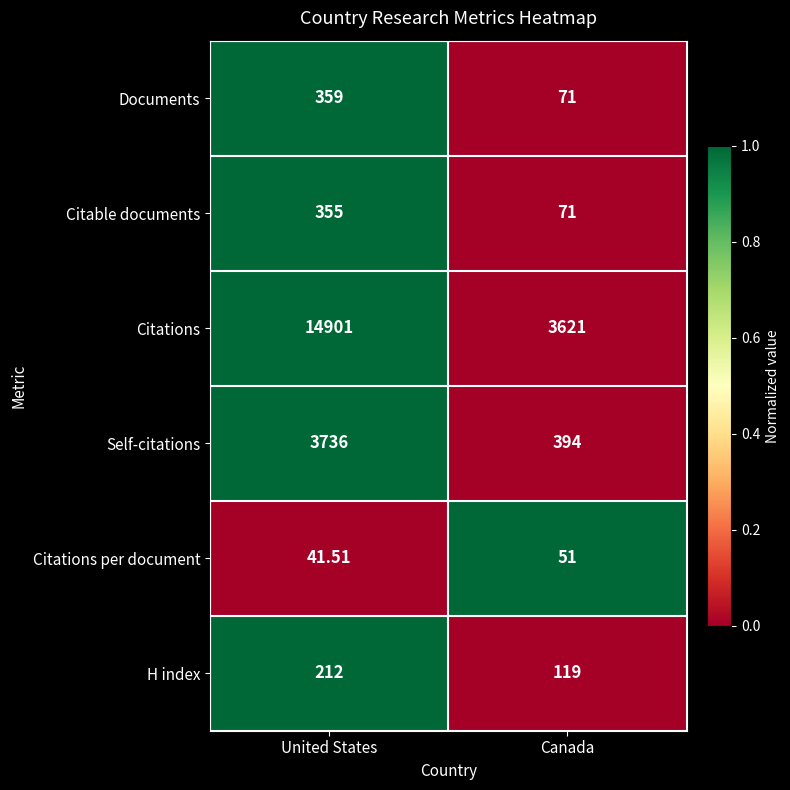

Which series changed the most between United States and Canada?

Citations